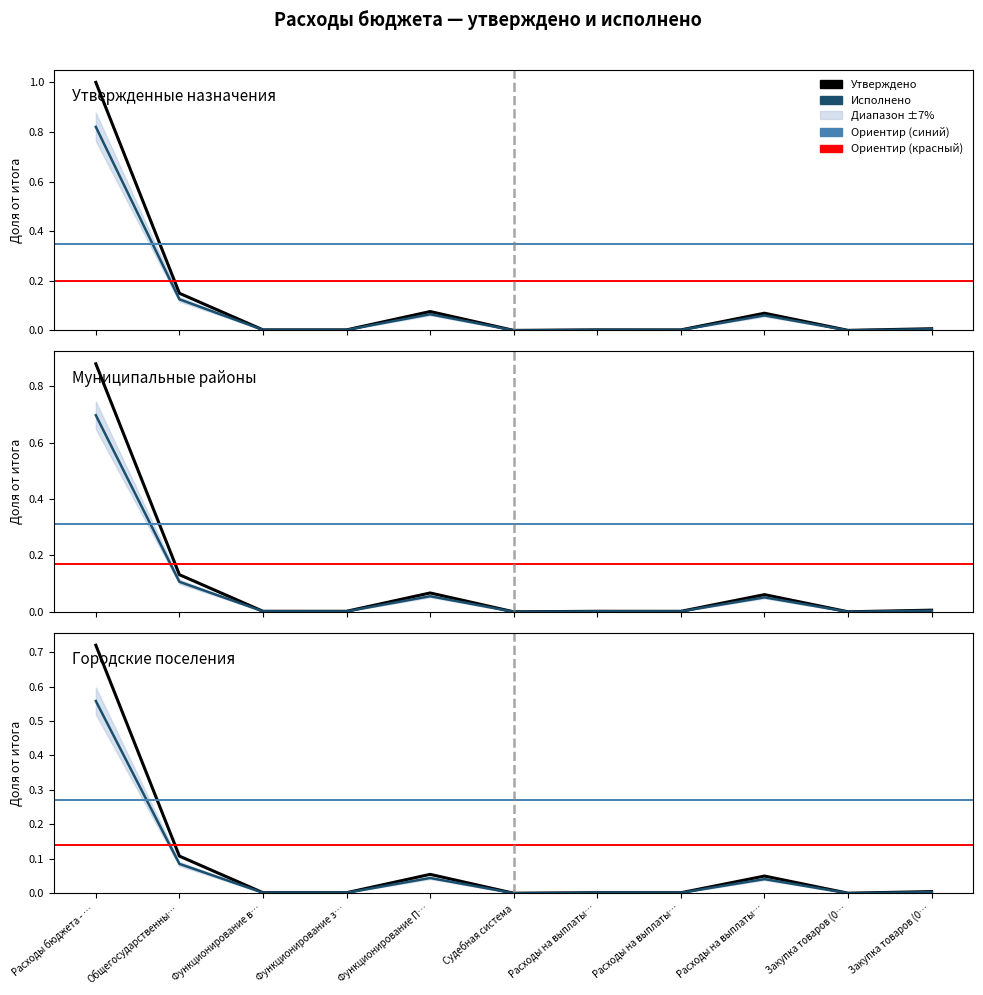

Rank the categories by Утверждено value from highest to lowest.

Расходы бюджета - …, Общегосударственны…, Функционирование П…, Расходы на выплаты…, Закупка товаров (0…, Функционирование з…, Функционирование в…, Расходы на выплаты…, Расходы на выплаты…, Закупка товаров (0…, Судебная система